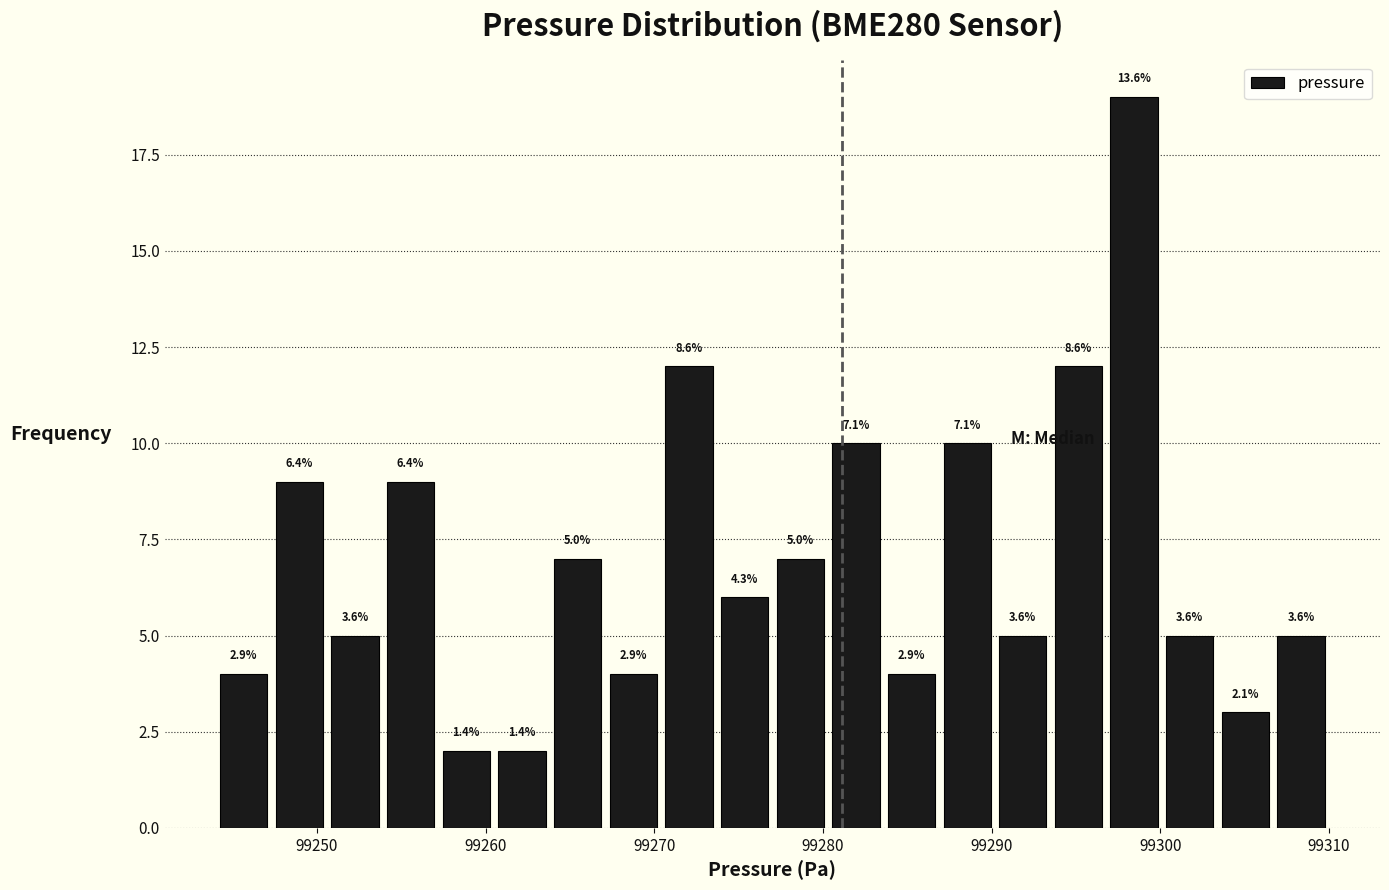

Read against the x-axis, roughly where is the centre of the tallest bar?

99298